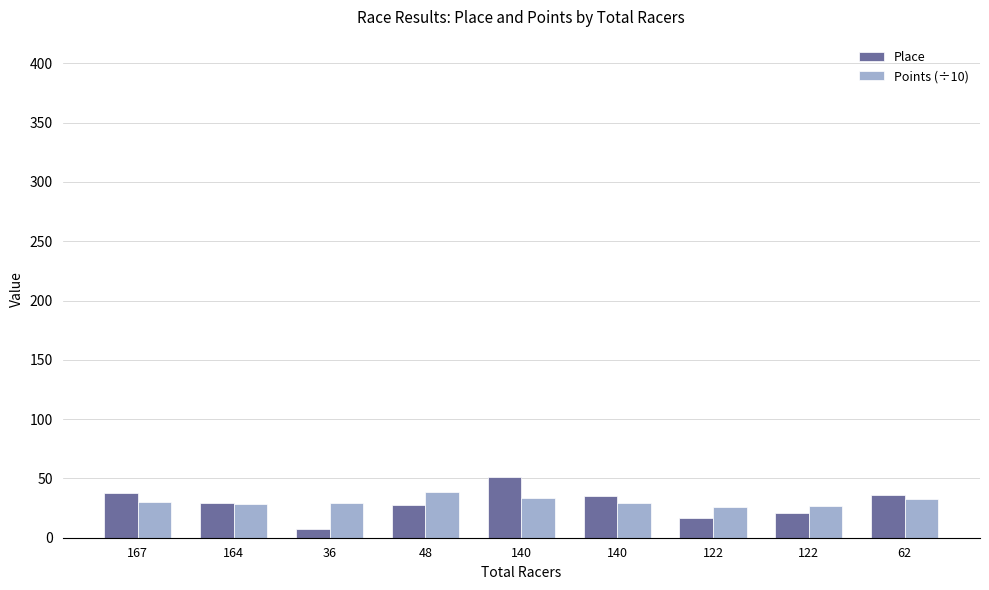

At which label does Place first exceed 29?

167